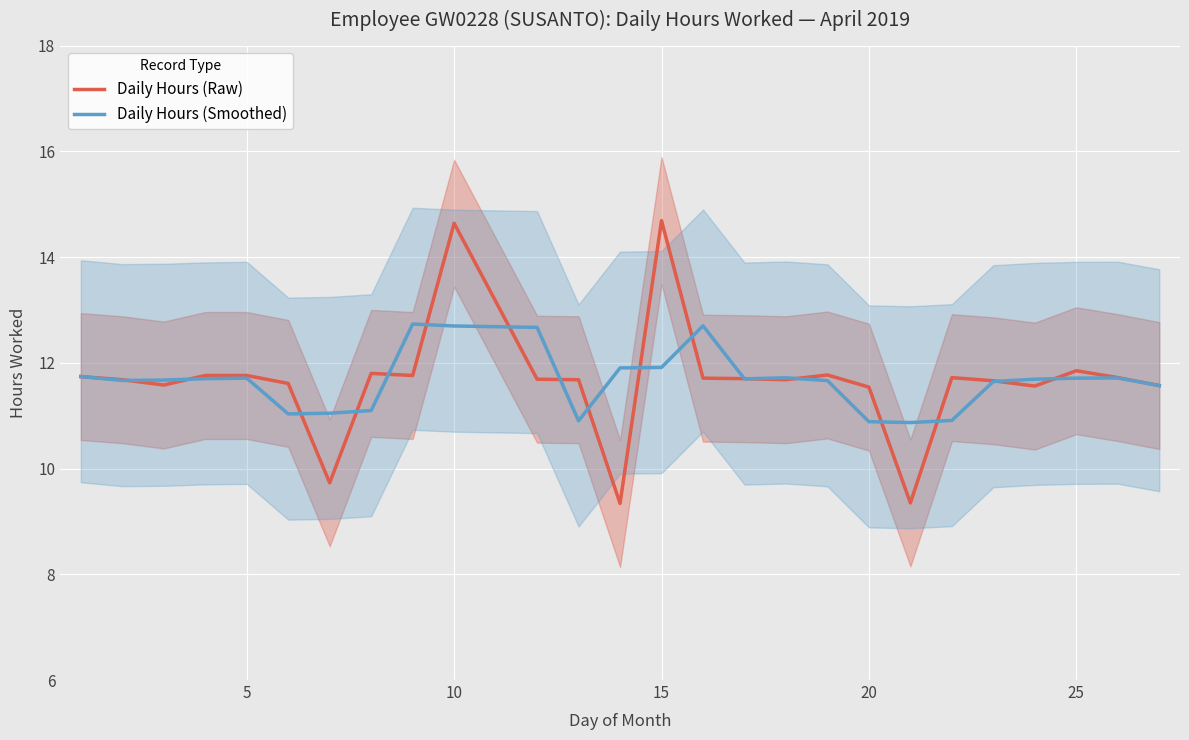

How many data points does each series have?

26